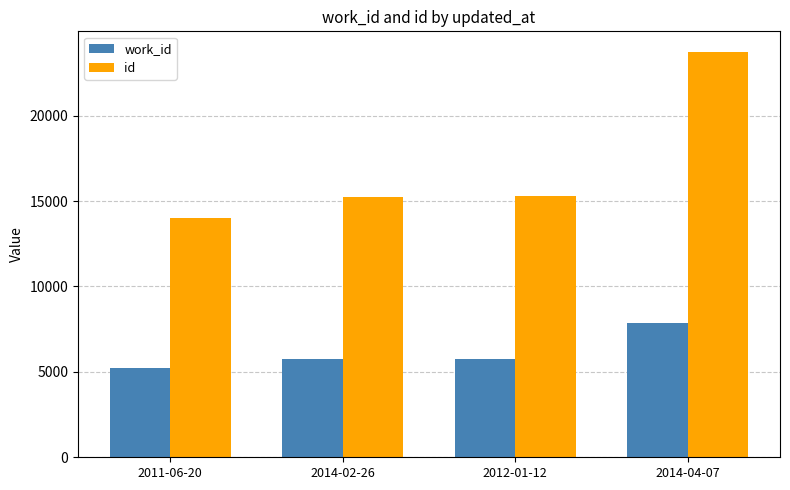

What is the average value of the id series?

17089